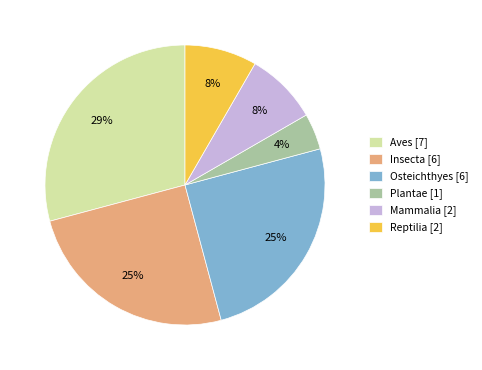

How many slices are in this pie chart?

6